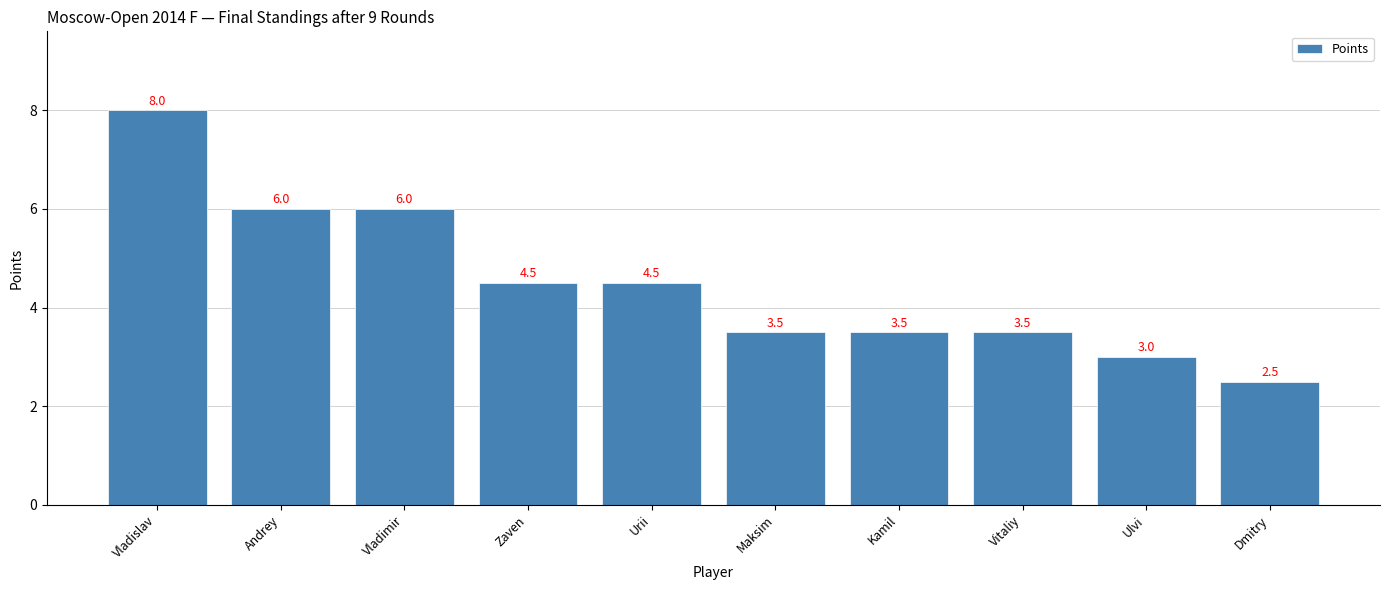

Reading right to left, what are all the values shown in this chart?

Dmitry=2.5	Ulvi=3.0	Vitaliy=3.5	Kamil=3.5	Maksim=3.5	Urii=4.5	Zaven=4.5	Vladimir=6.0	Andrey=6.0	Vladislav=8.0